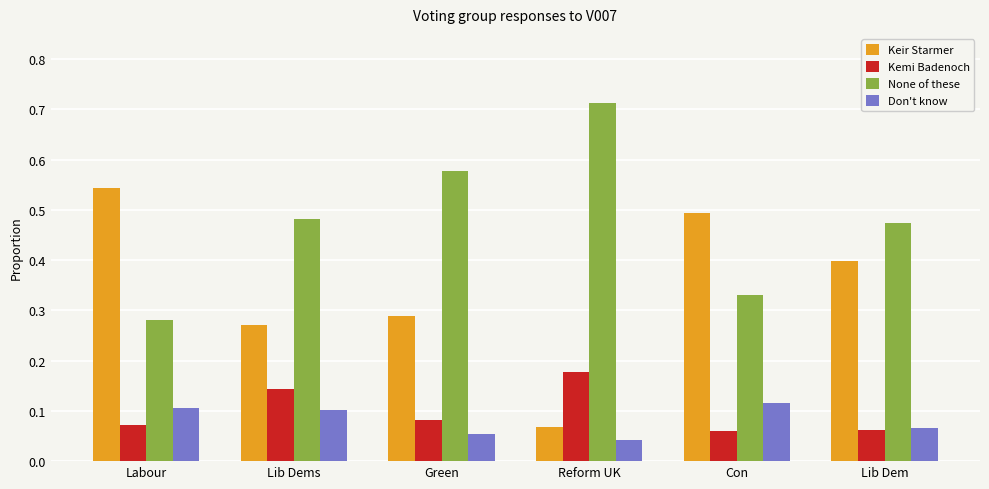

The Keir Starmer series shows 0.4 at Lib Dem. True or false?

True